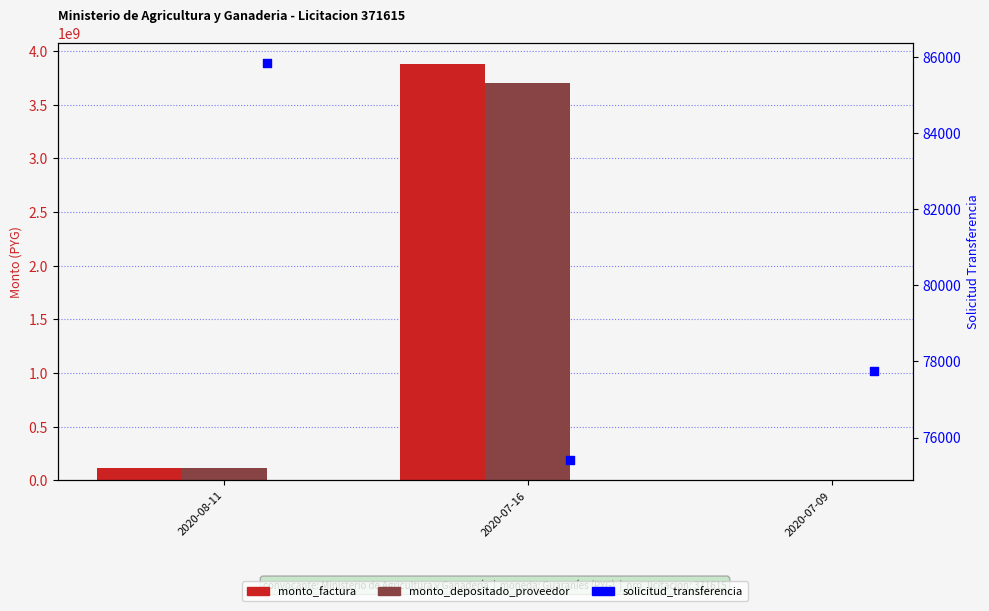

What are all the series names shown in the legend?

monto_factura, monto_depositado_proveedor, solicitud_transferencia